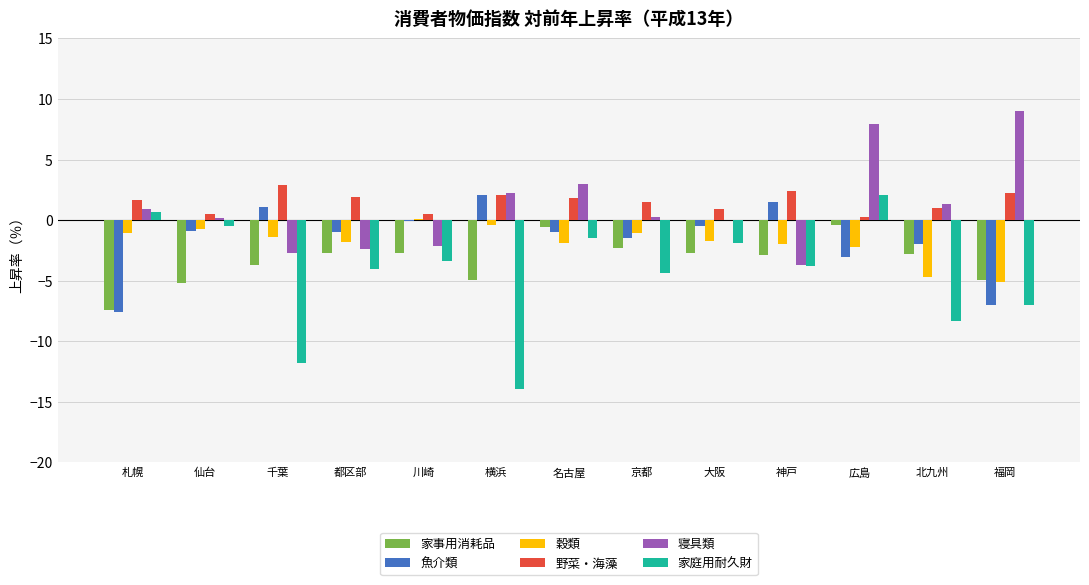

At which label is 家庭用耐久財 closest to -5?

京都